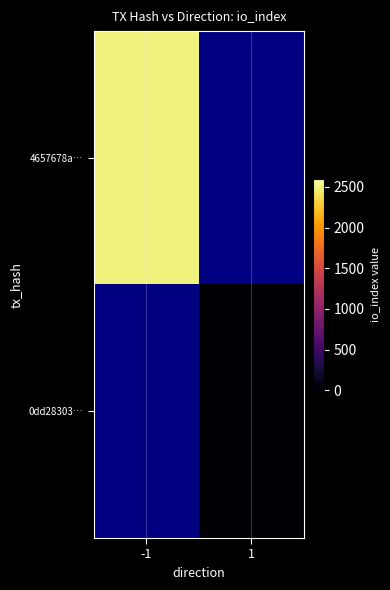

Rank the series by their average value, from lowest to highest.

4657678a…, 0dd28303…